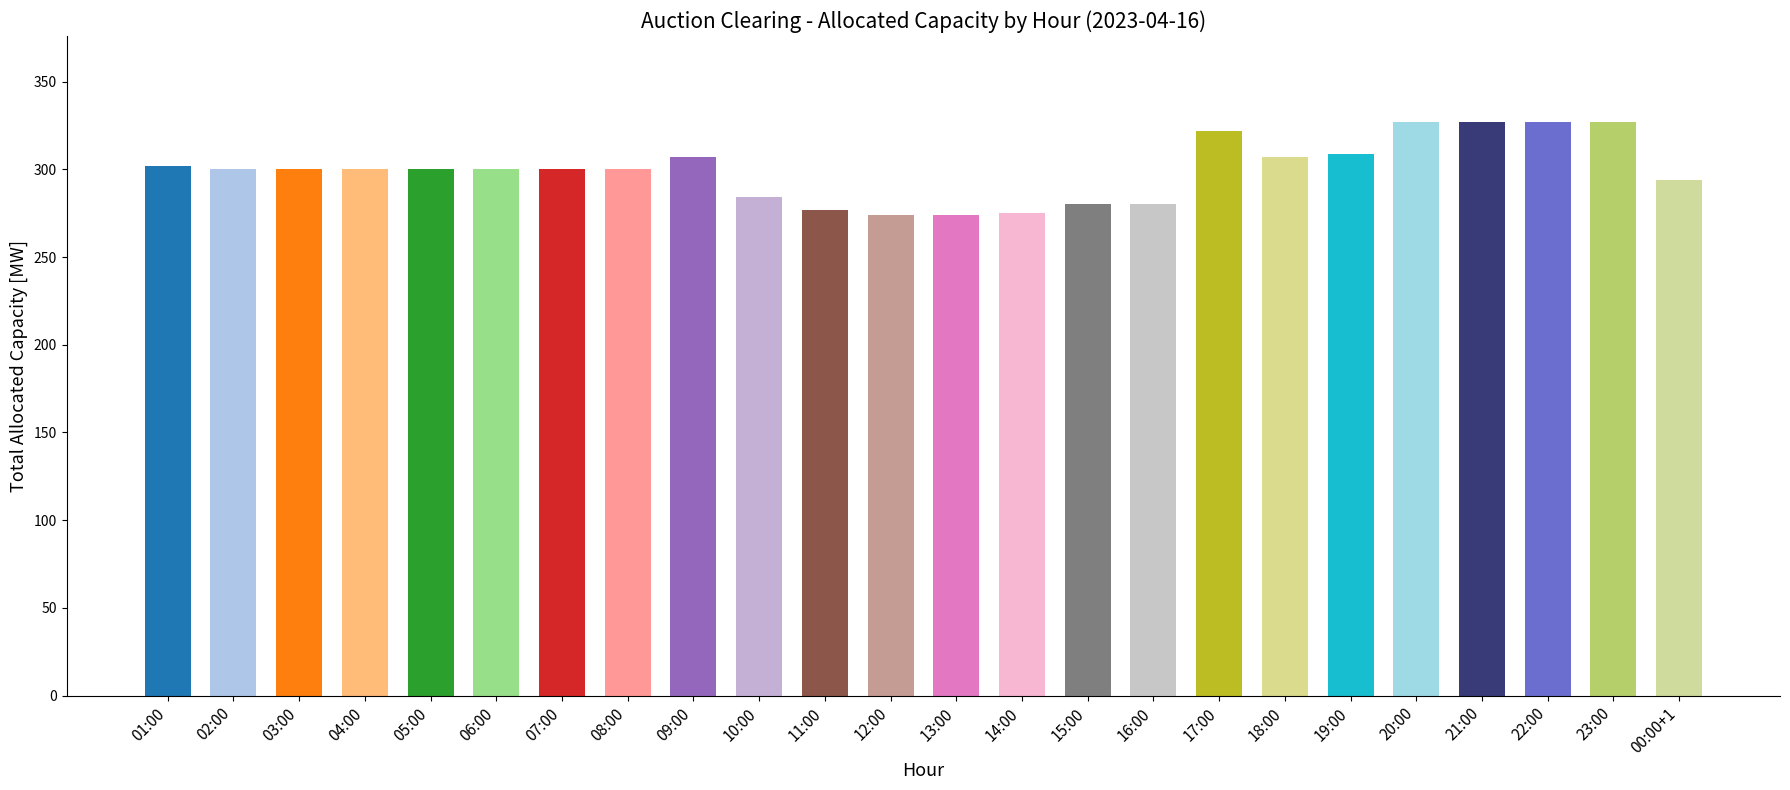

What is the average value?

300